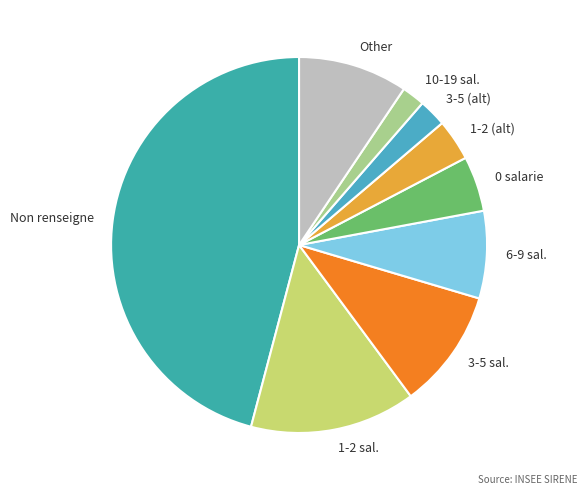

What is the ratio of the value at 3-5 (alt) to the value at Other?

0.3